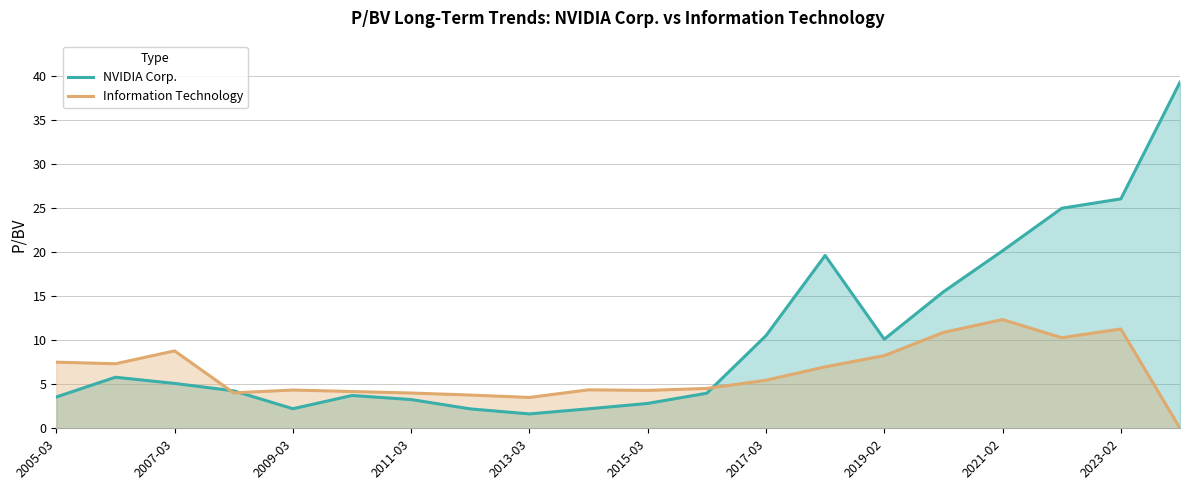

Reading left to right, list all the values displayed in this chart.

NVIDIA Corp.: 3.5	5.8	5.1	4.2	2.2	3.7	3.3	2.2	1.6	2.2	2.8	4.0	10.5	19.6	10.1	15.5	20.1	24.9	26.0	39.2
Information Technology: 7.5	7.3	8.8	4.0	4.3	4.2	4.0	3.8	3.5	4.4	4.3	4.5	5.5	7.0	8.2	10.9	12.3	10.3	11.3	0.0